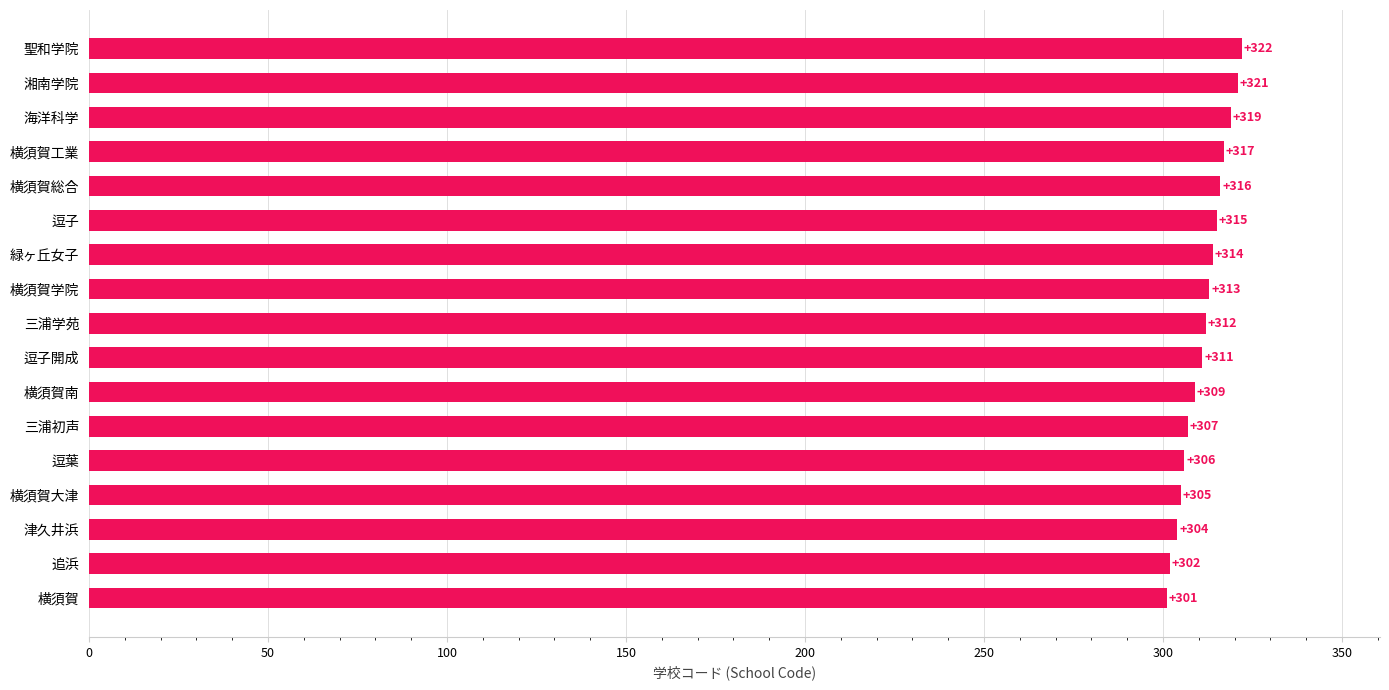

What is the approximate value at 逗子, to the nearest 10?

320